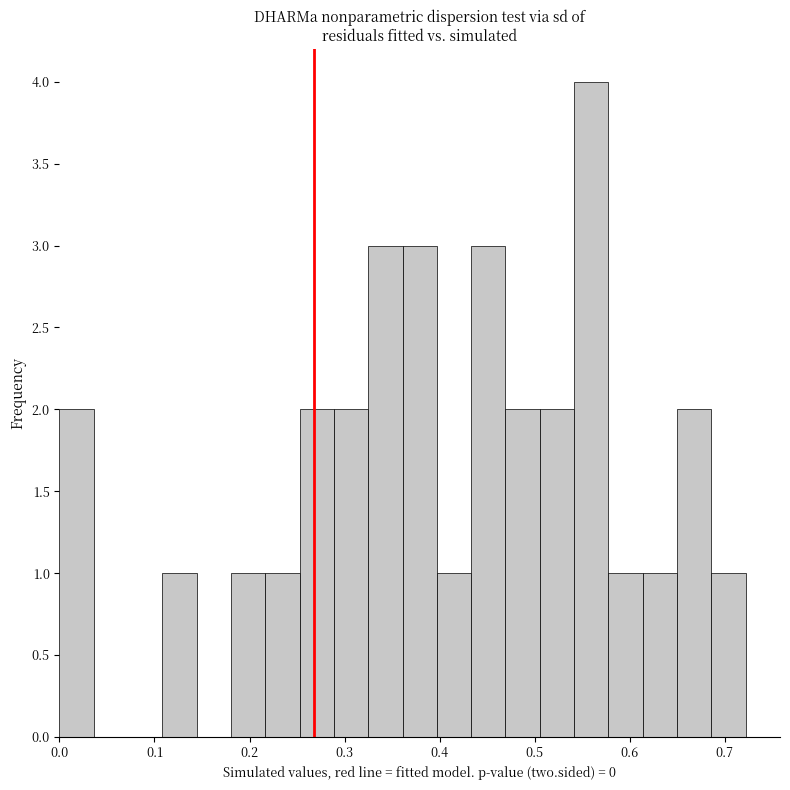

Around what value on the x-axis is the tallest bar? Give the approximate position of its centre, as read against the axis.

0.56